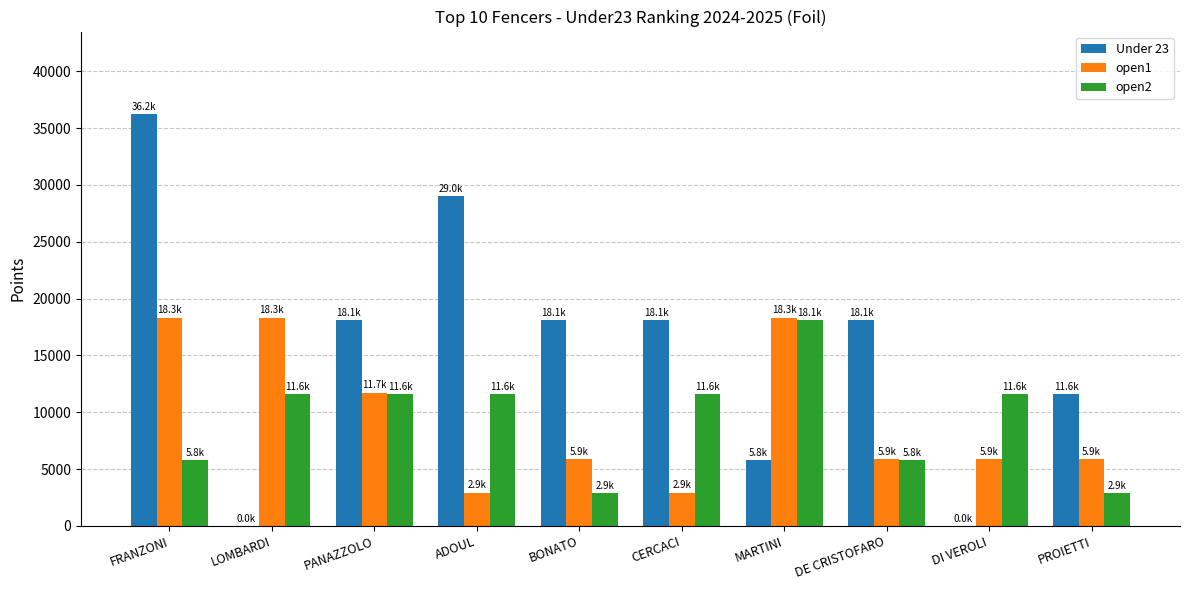

Between DE CRISTOFARO and DI VEROLI, which series saw the biggest shift?

Under 23